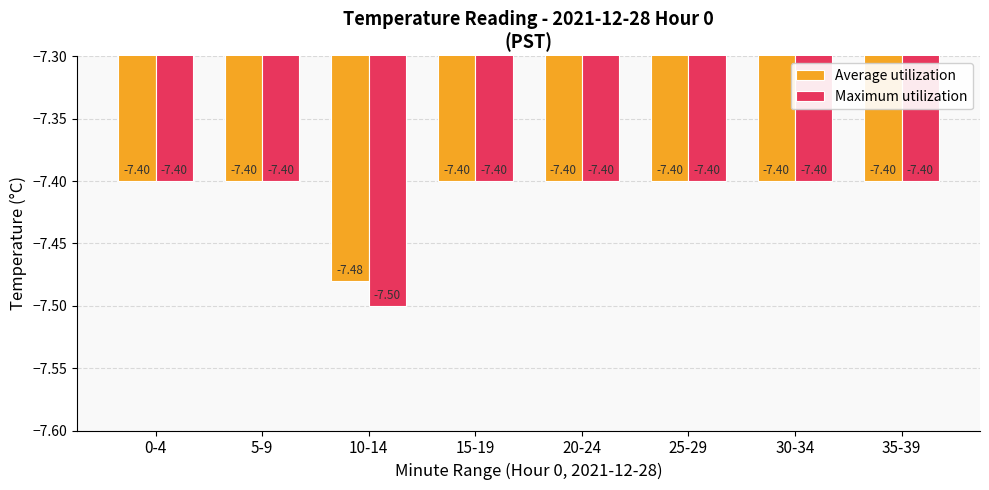

What is the average value of the Average utilization series?

-7.4